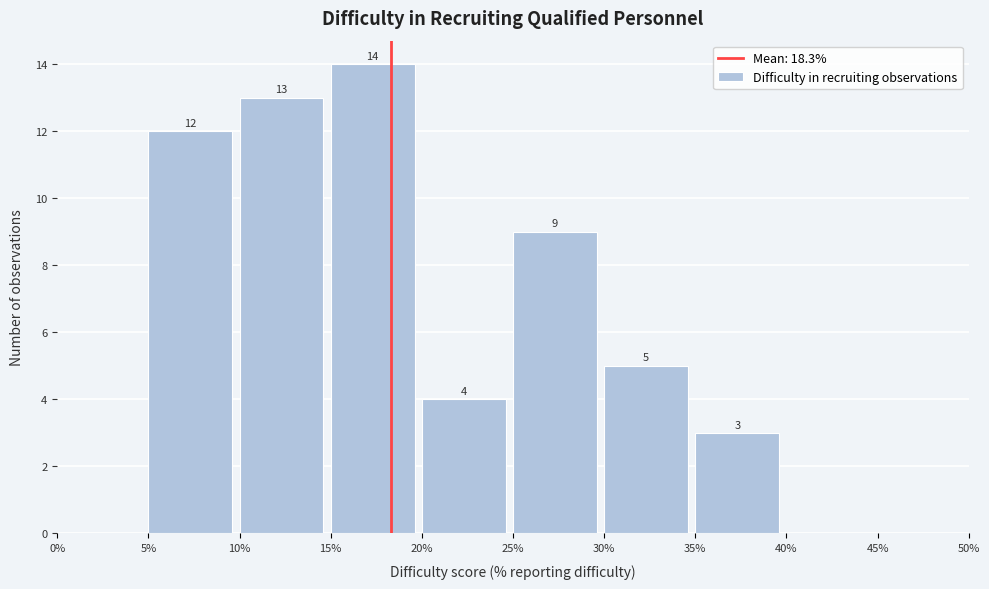

Over which range of the x-axis is the bar tallest?

15% to 20%